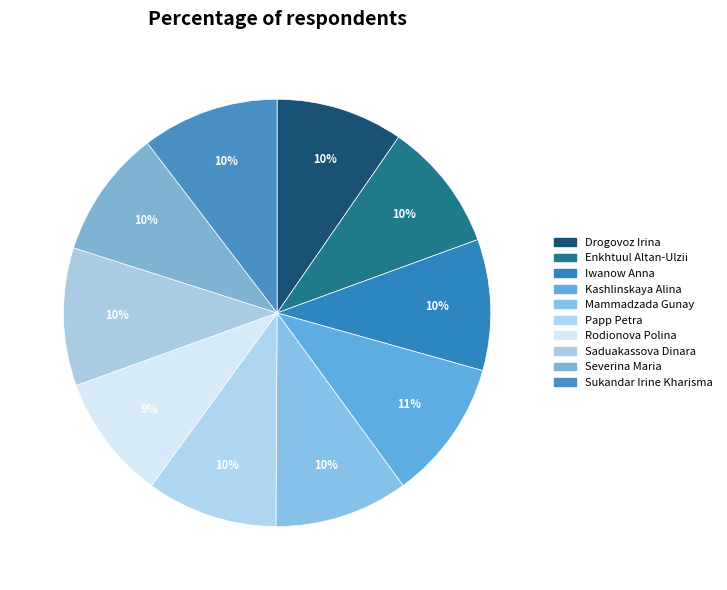

How many segments does this pie chart have?

10